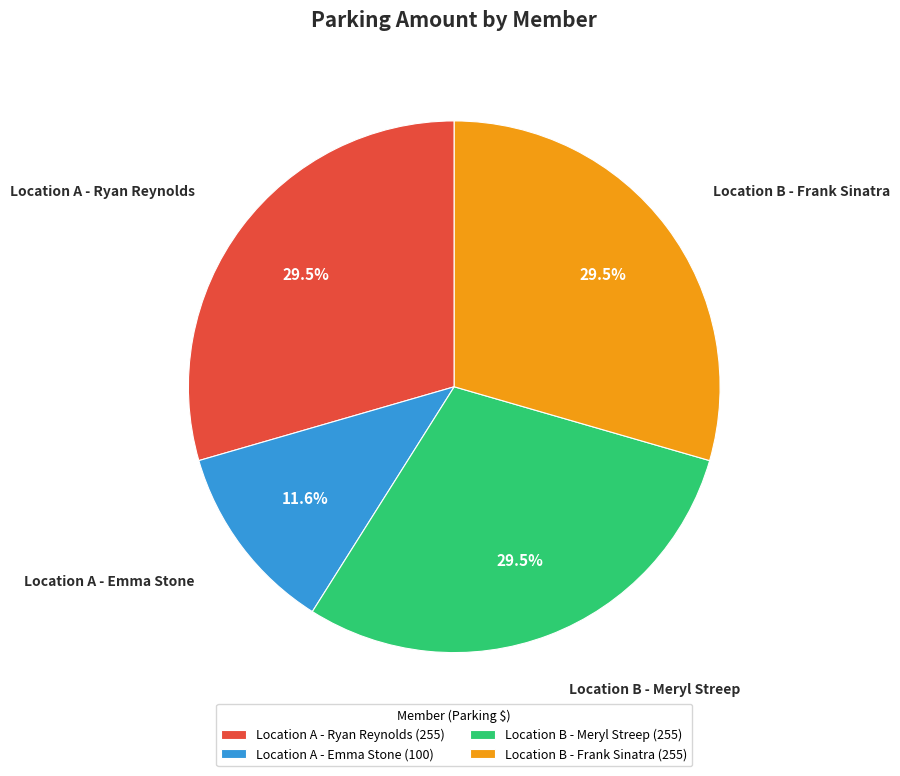

Combined, do Location B - Frank Sinatra and Location A - Emma Stone account for over 50%?

No